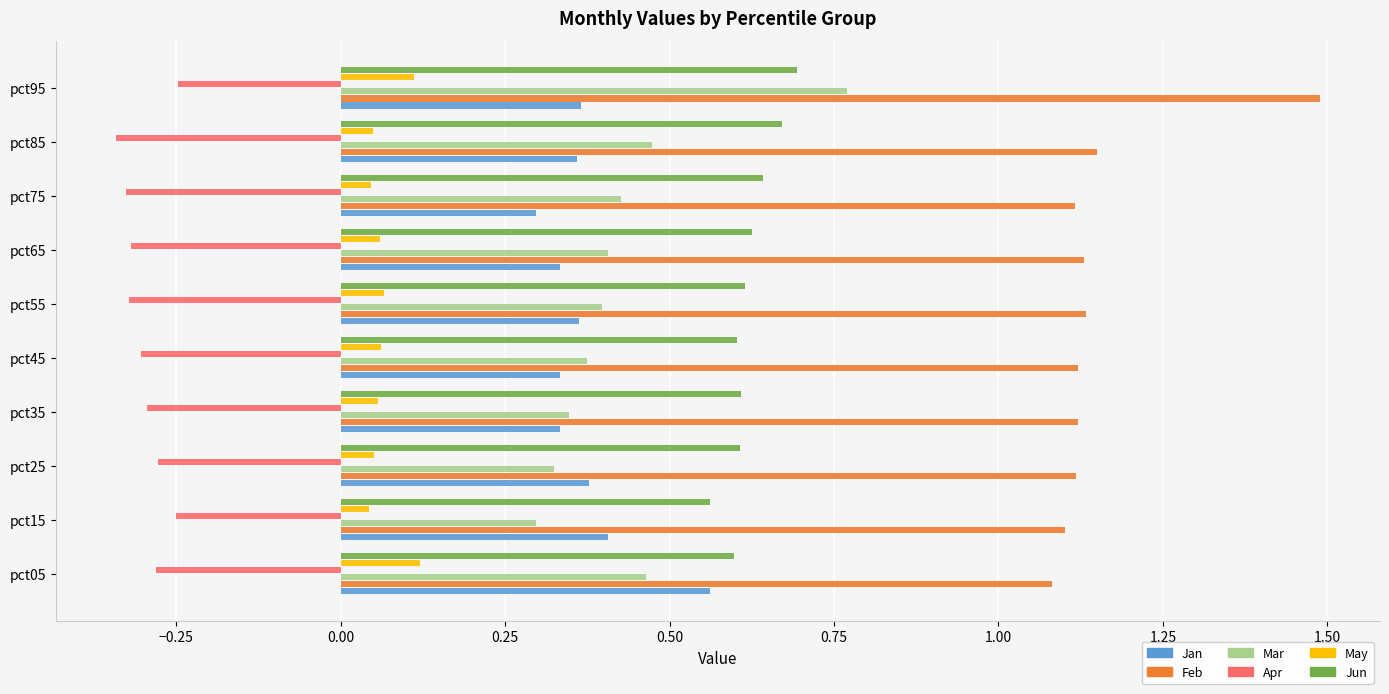

What are all the series names shown in the legend?

Jan, Feb, Mar, Apr, May, Jun